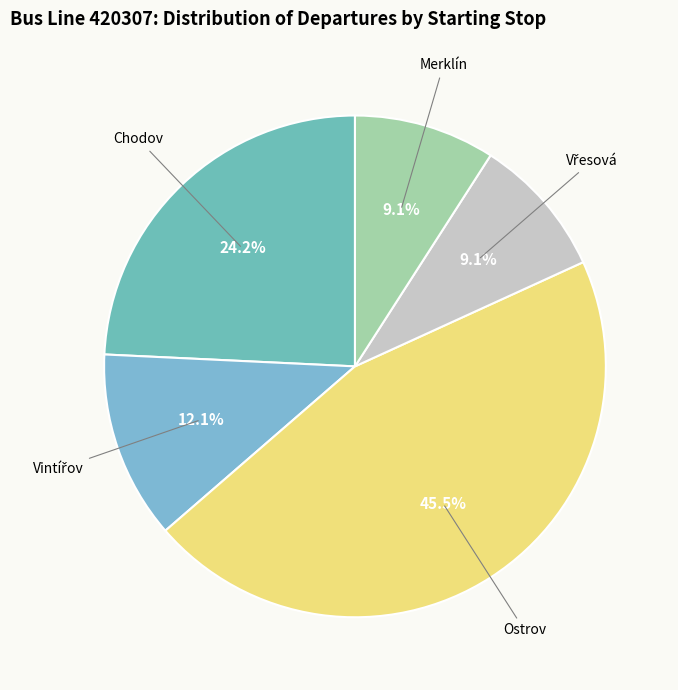

To the nearest percent, what is the difference between the largest and smallest slice percentages?

36%